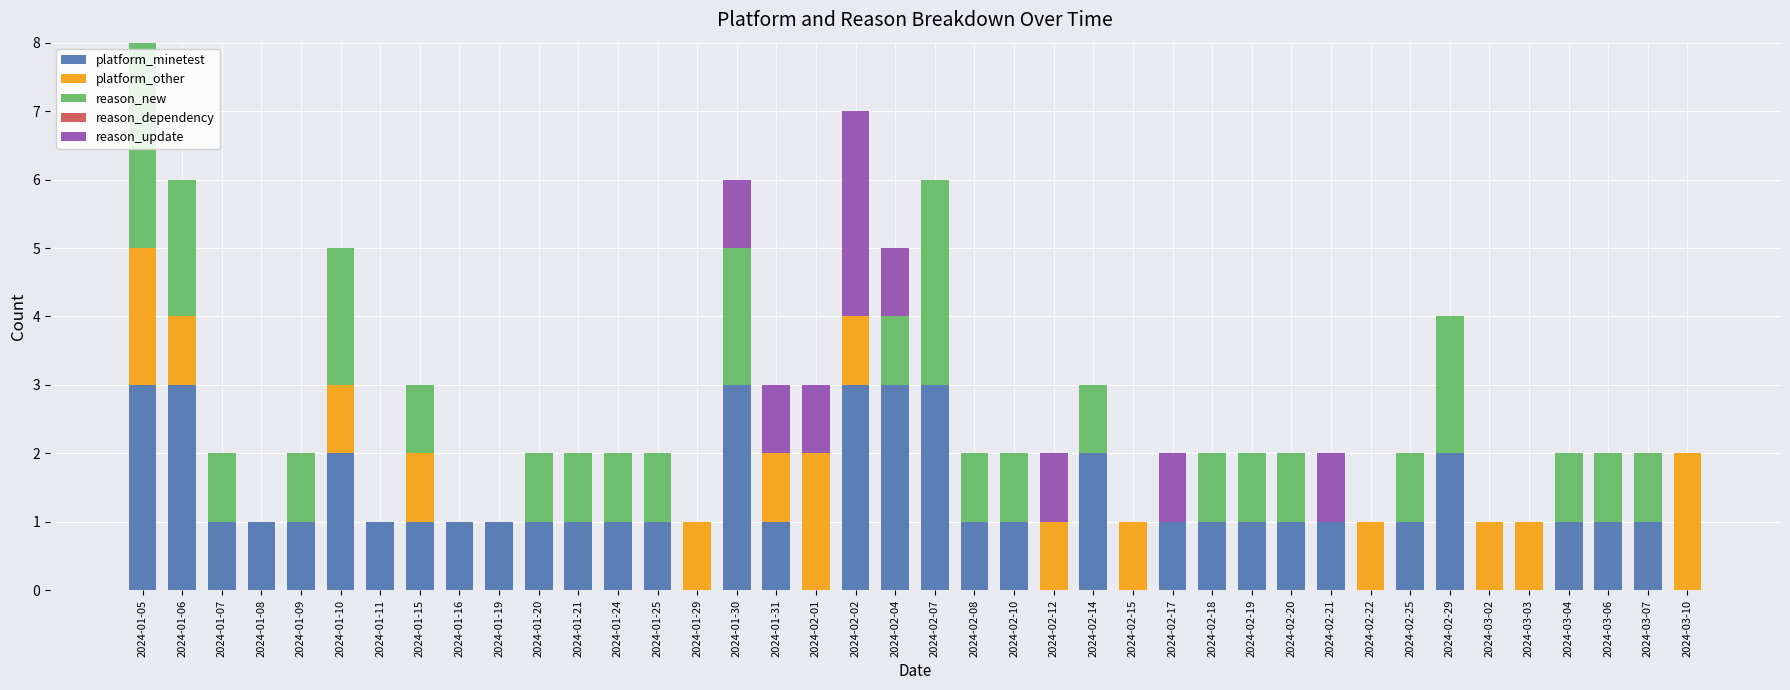

At which category is the sum across all series the highest?

2024-01-05